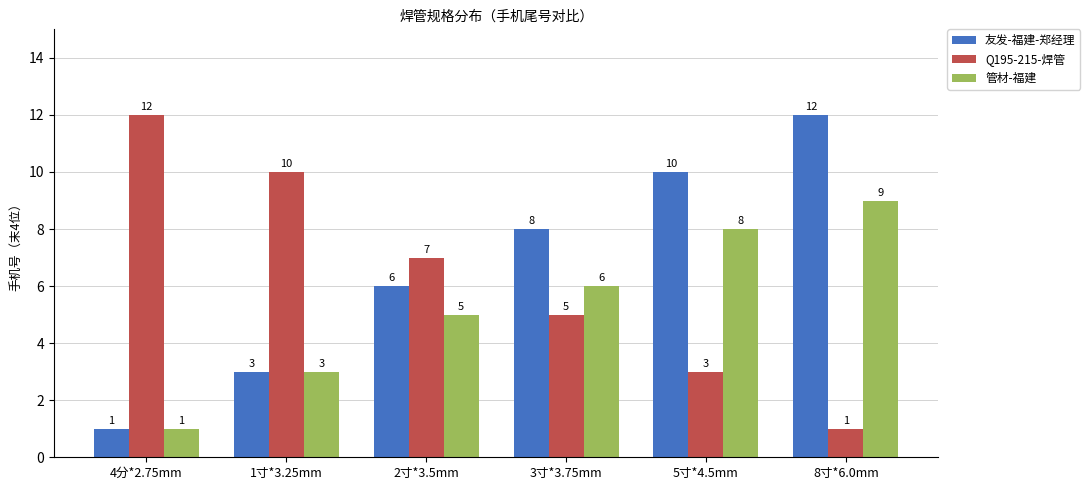

Reading right to left, what are all the values shown in this chart?

友发-福建-郑经理: 12	10	8	6	3	1
Q195-215-焊管: 1	3	5	7	10	12
管材-福建: 9	8	6	5	3	1